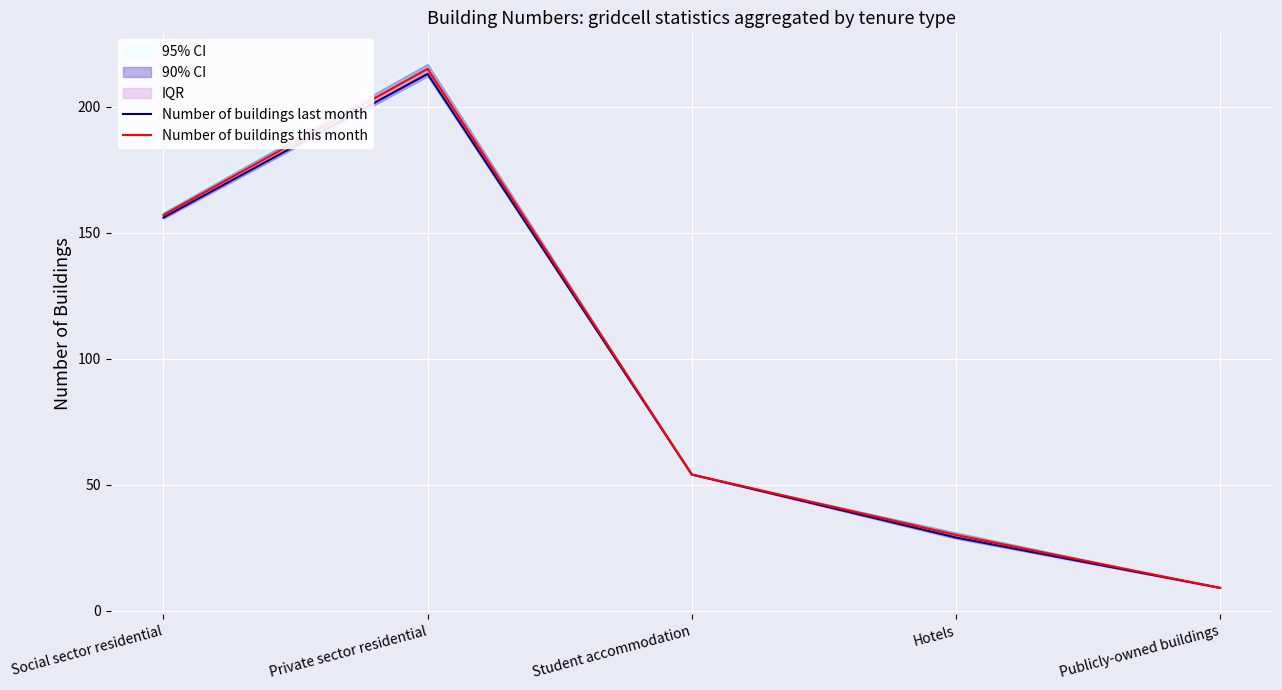

Where is the first local maximum for Number of buildings last month?

Private sector residential